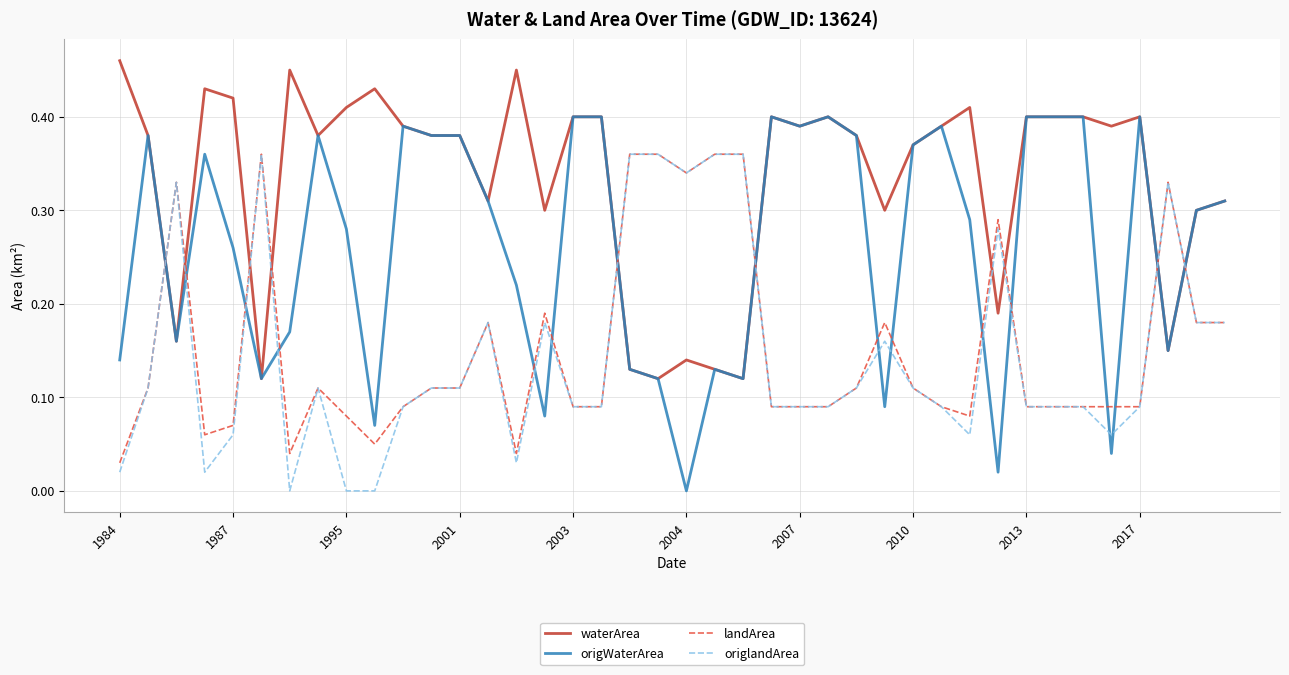

Which series has the widest spread of values?

origWaterArea